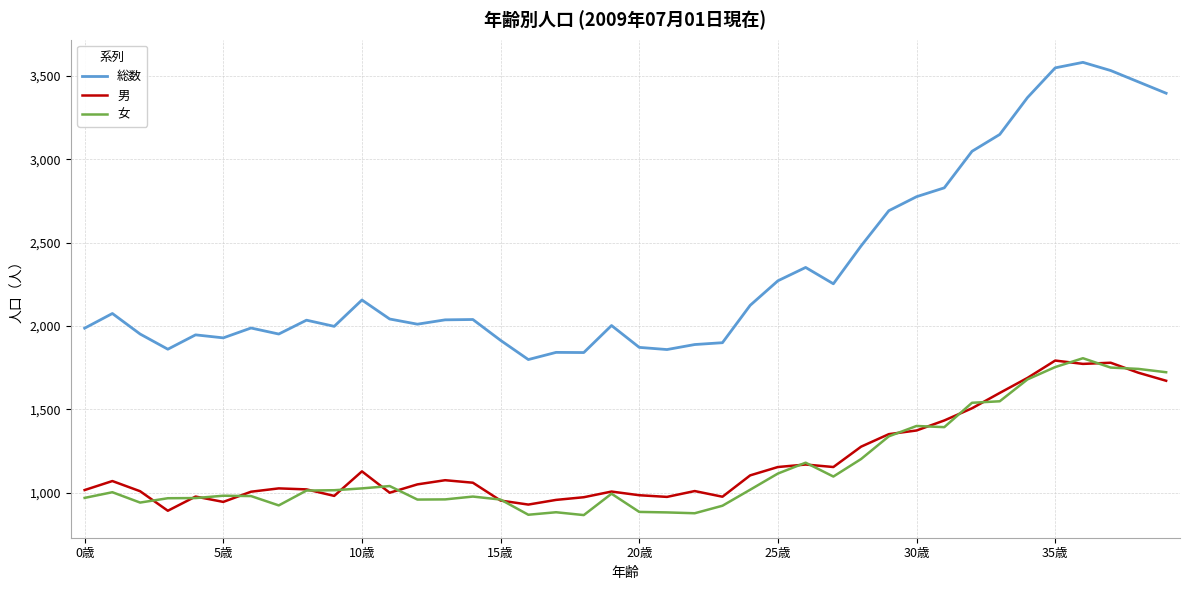

True or false: 総数 and 女 cross at least once.

False